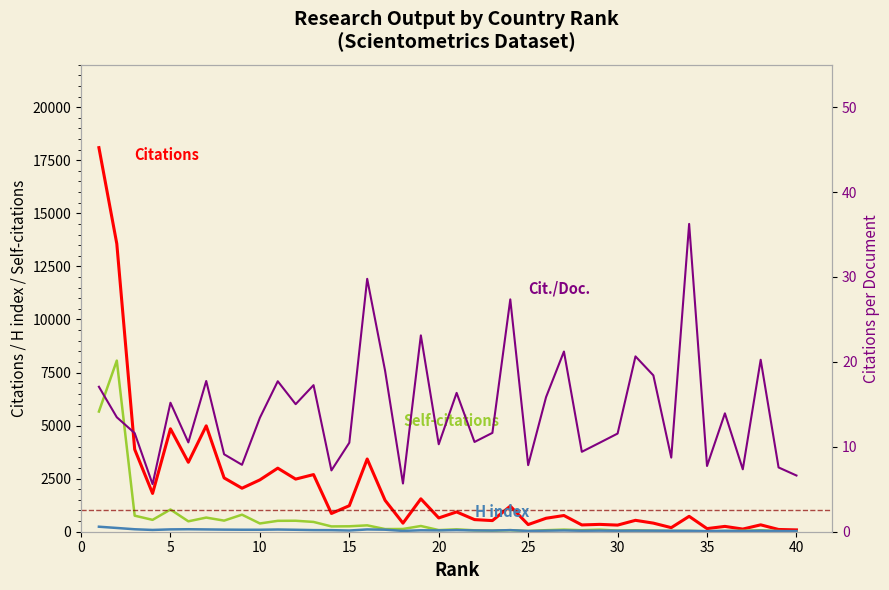

What are all the series names shown in the legend?

Citations, Self-citations, H index, Citations per Document